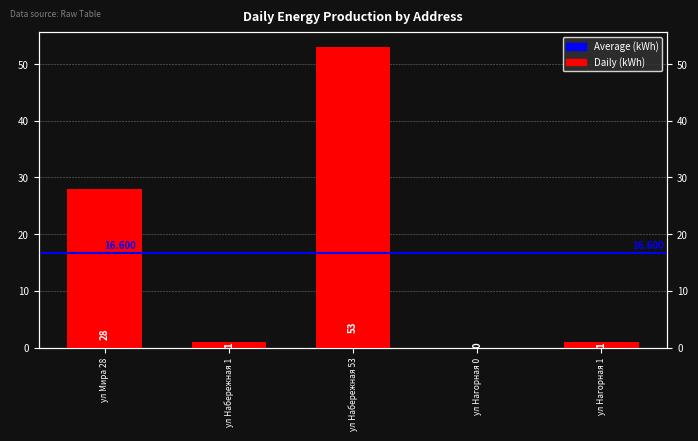

What is the greatest value displayed?

53